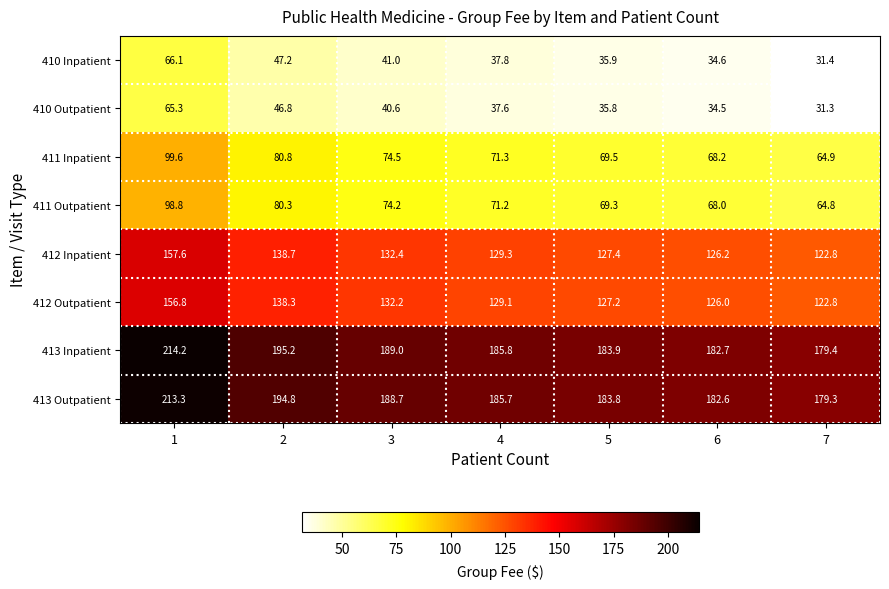

The 412 Outpatient series shows 213.0 at 4. True or false?

False